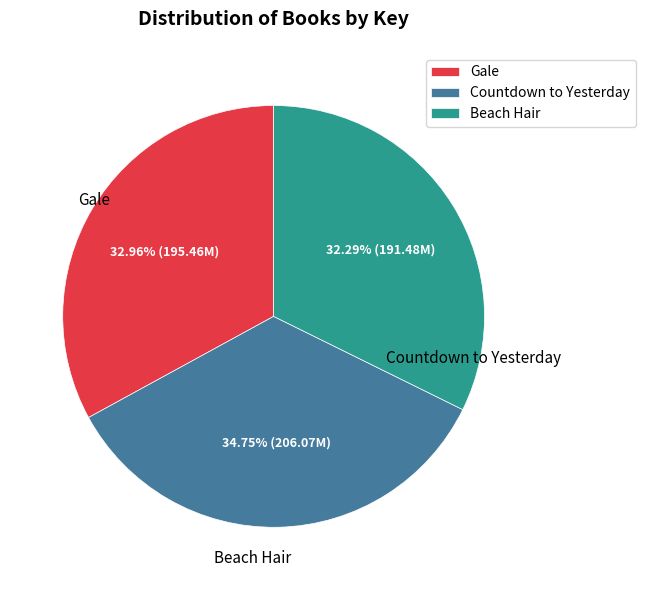

Between Gale and Beach Hair, which is larger?

Gale